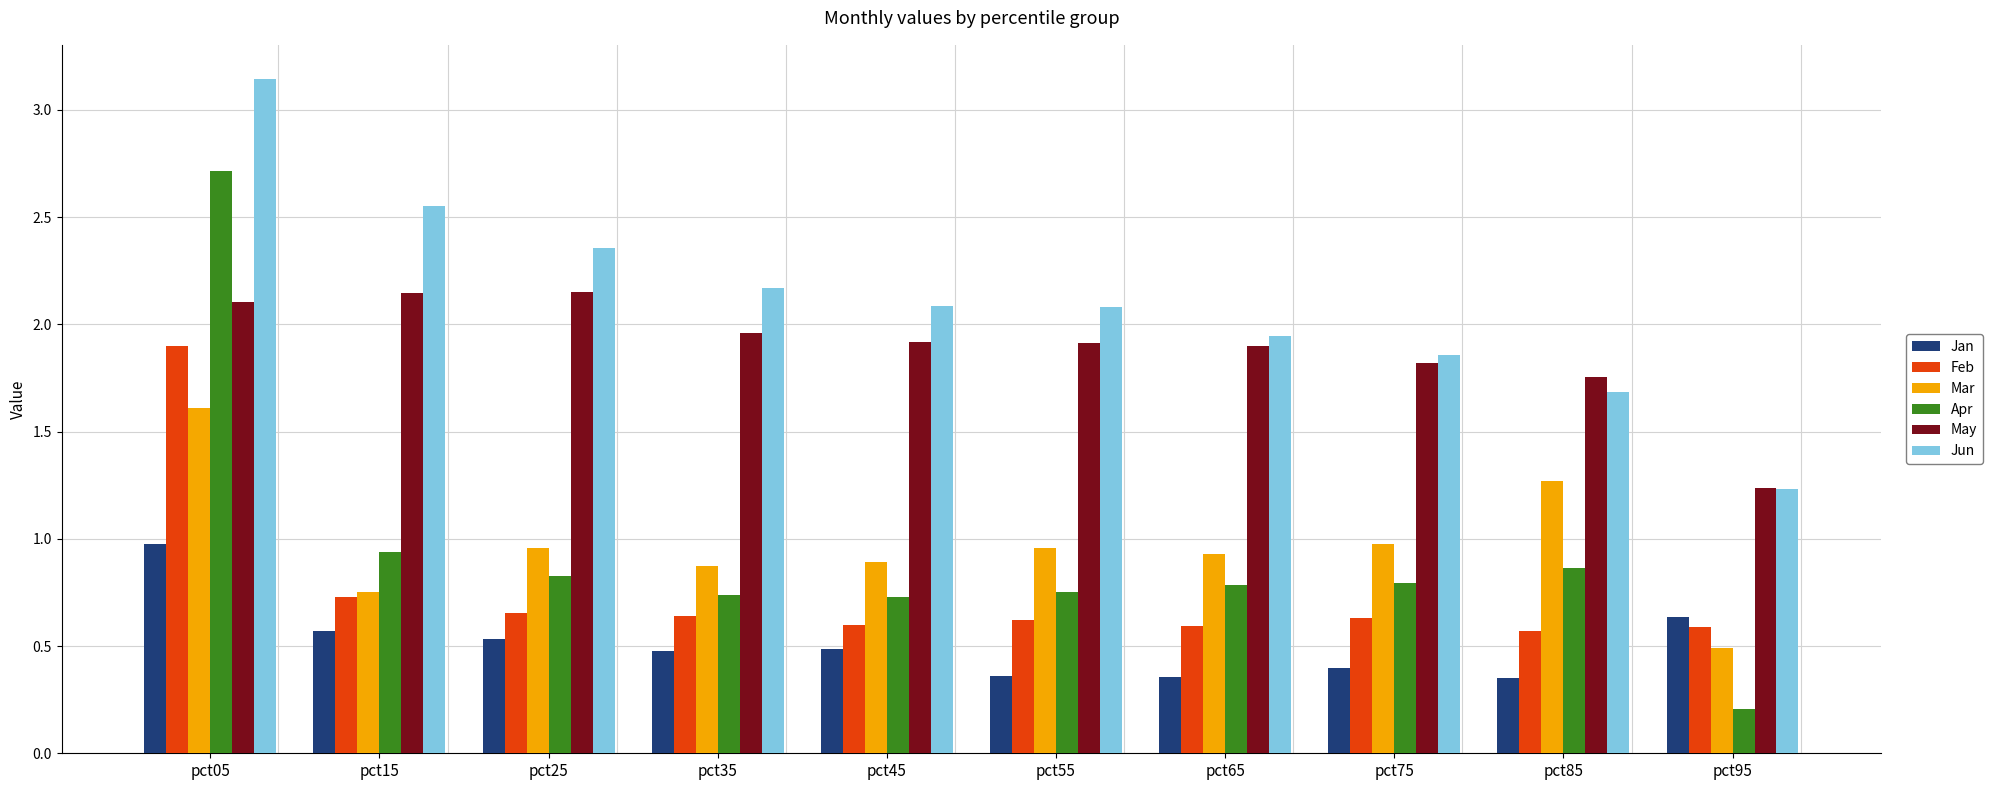

At which label does May reach its minimum?

pct95